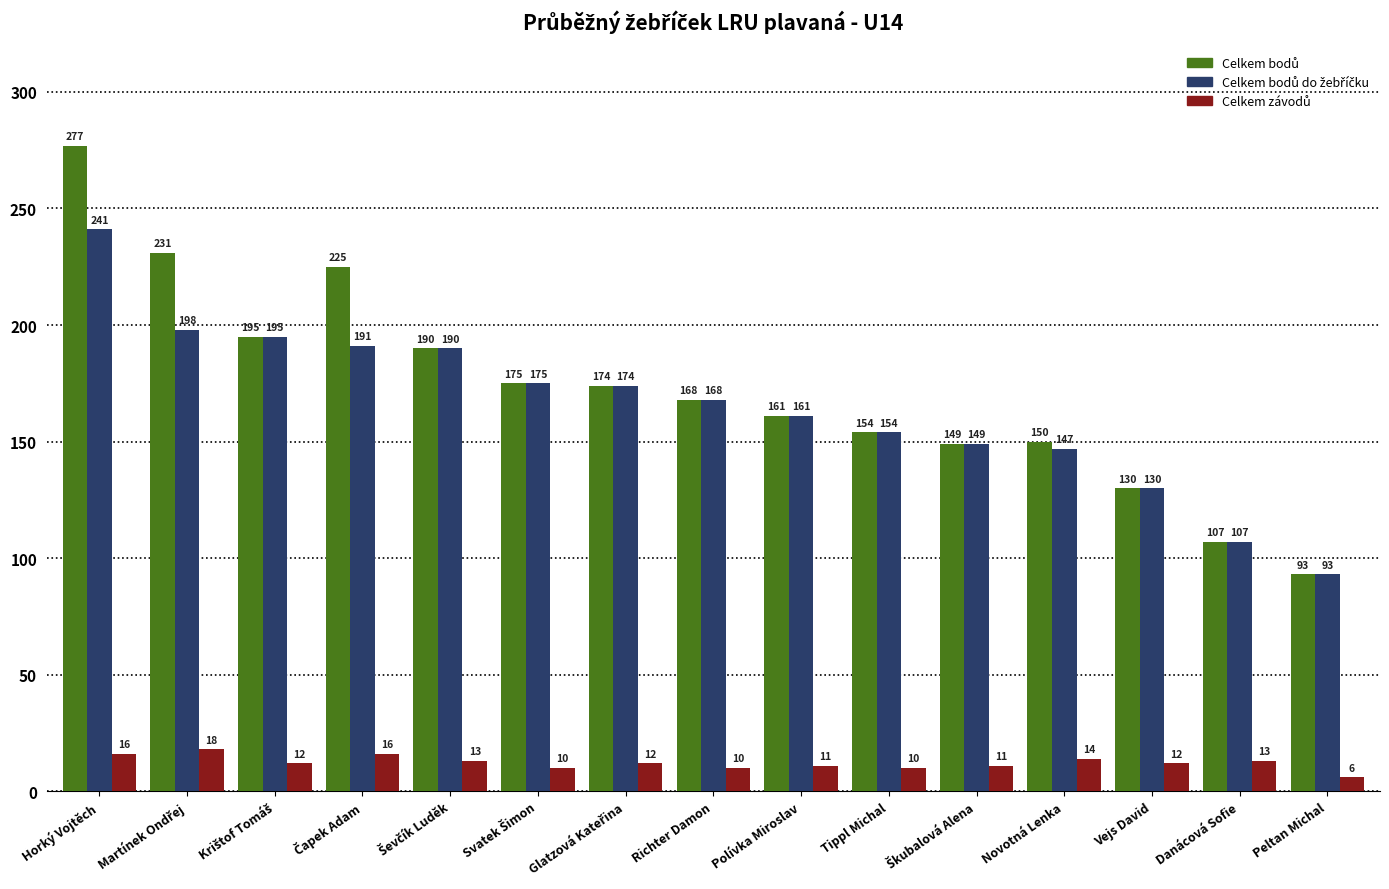

At which category is the sum across all series the highest?

Horký Vojtěch